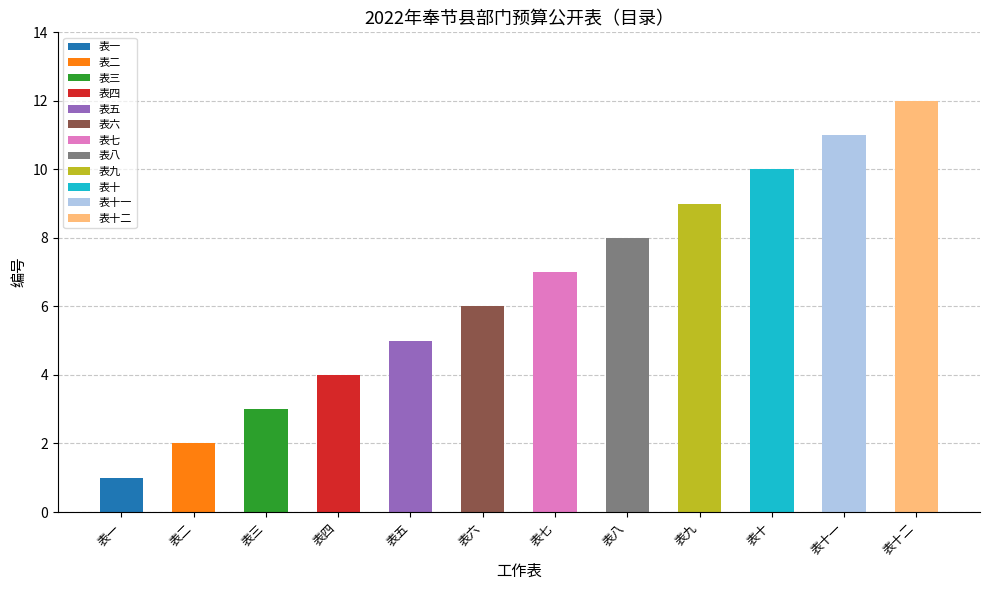

Reading left to right, transcribe all the data shown in this chart.

1	2	3	4	5	6	7	8	9	10	11	12